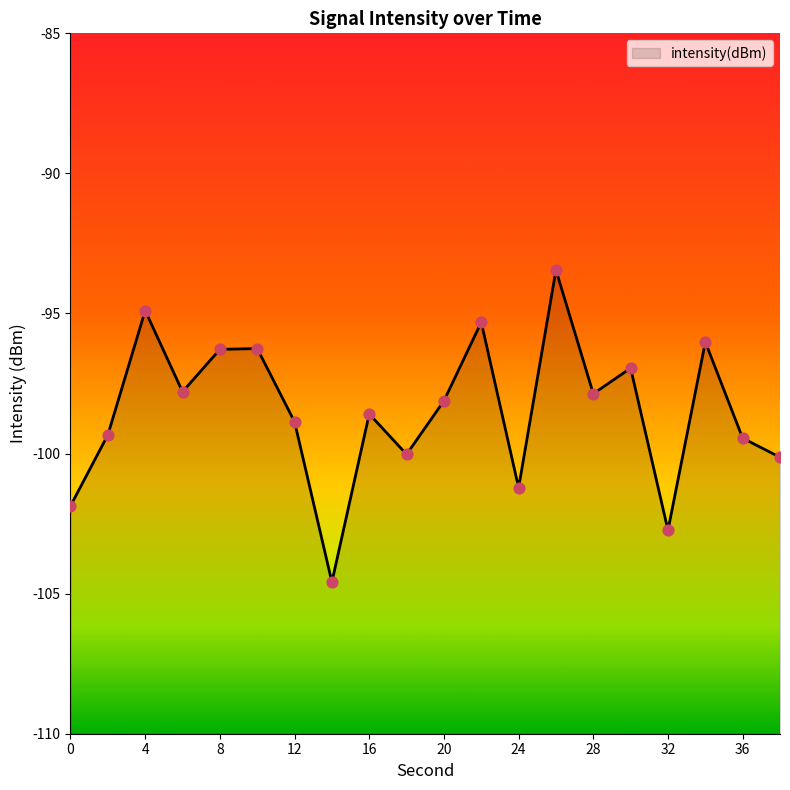

What is the change in value from 2 to 28?

+1.5